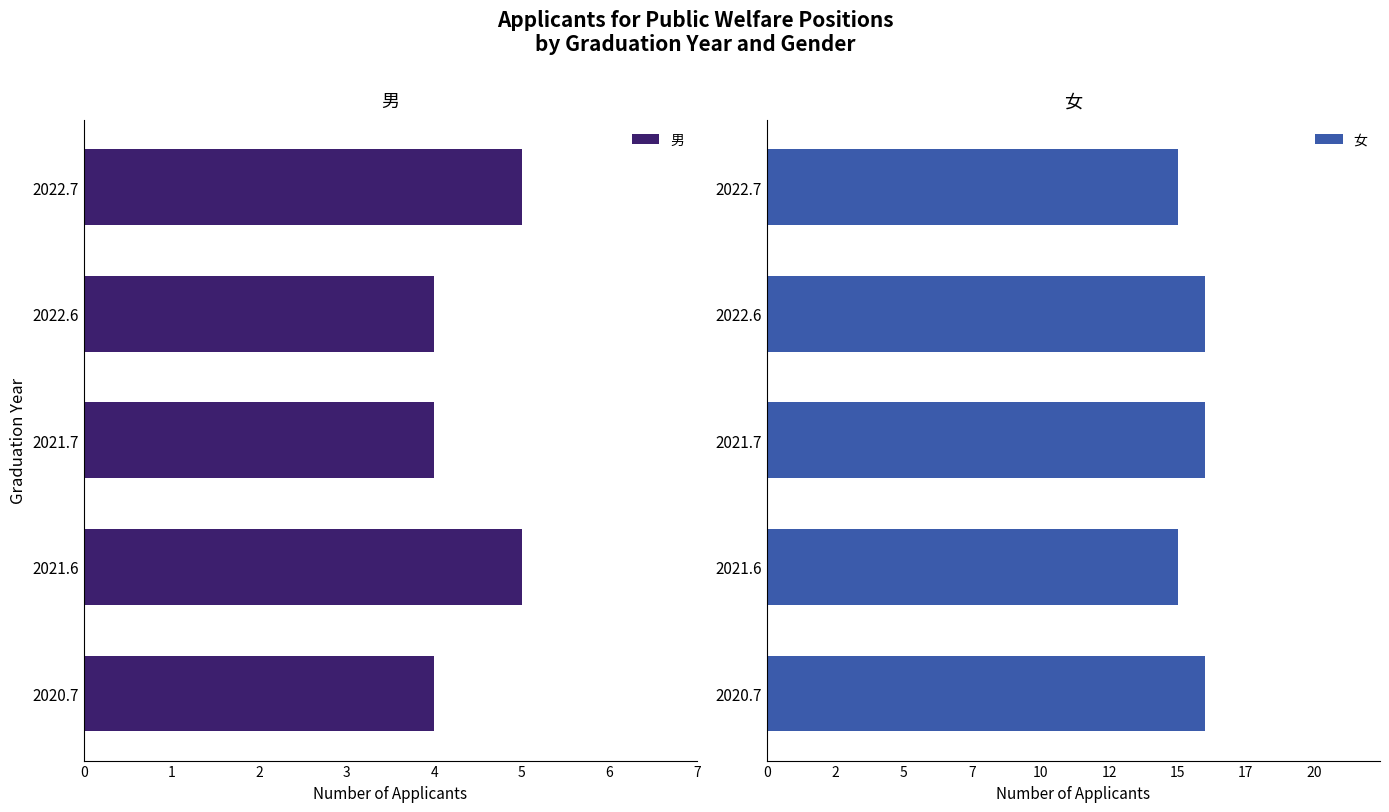

What is the total value across all series at 3?

20